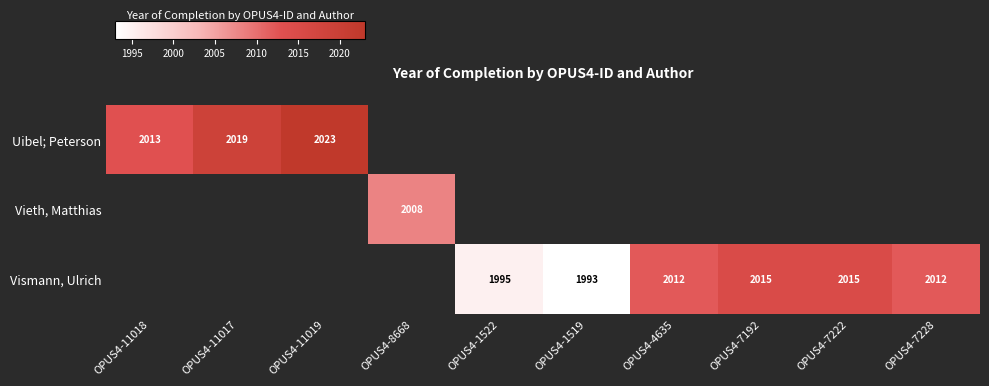

The Vismann, Ulrich series shows 1993 at OPUS4-1519. True or false?

True